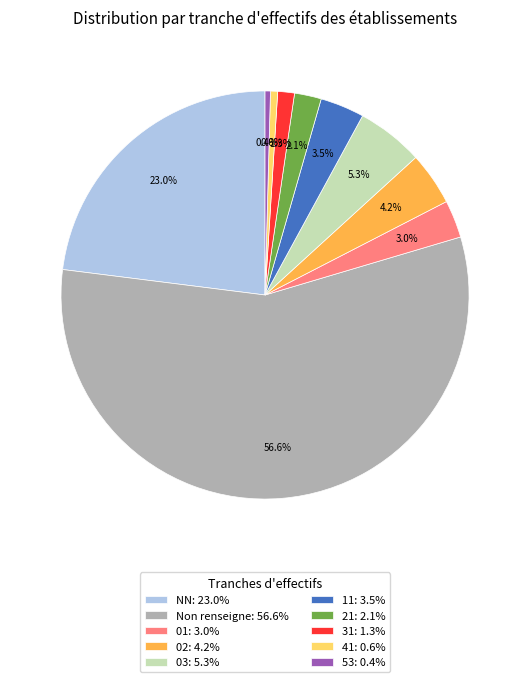

What is the largest slice in the pie chart?

Non renseigne: 56.6%